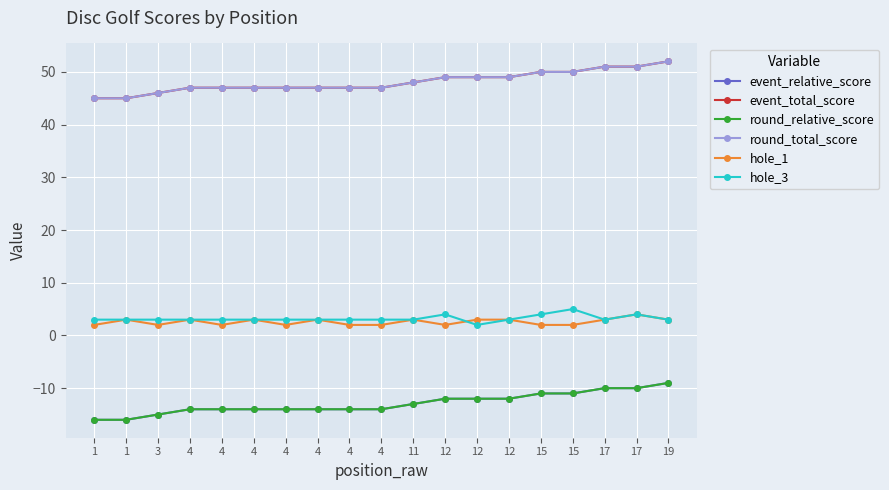

What is the difference between the event_total_score values at 11 and 4?

1